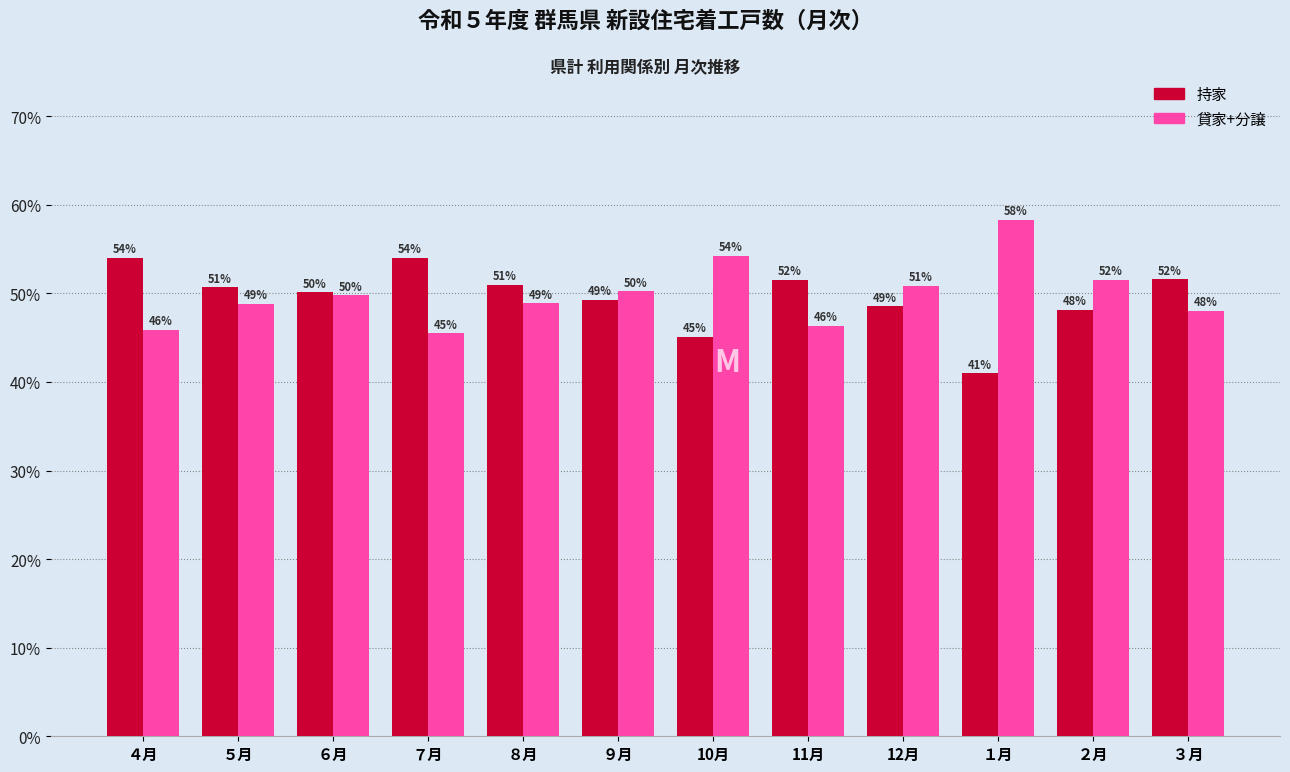

At which label does 持家 first exceed 50?

４月